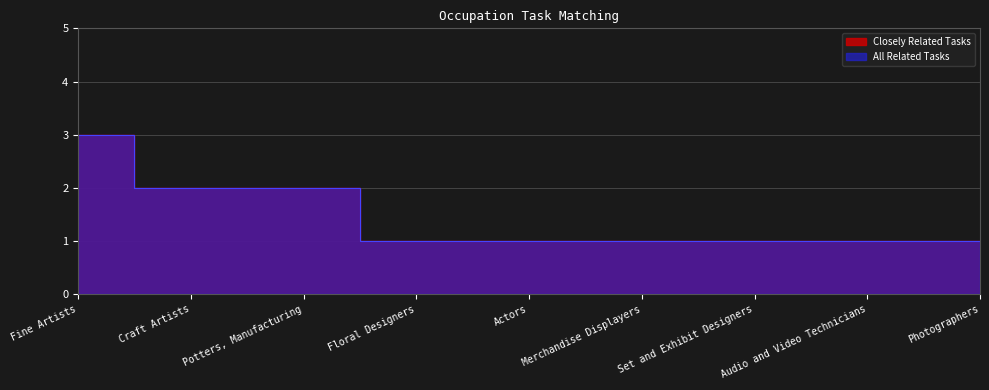

Is the value of All Related Tasks at Photographers greater than the value of Closely Related Tasks at Potters, Manufacturing?

No